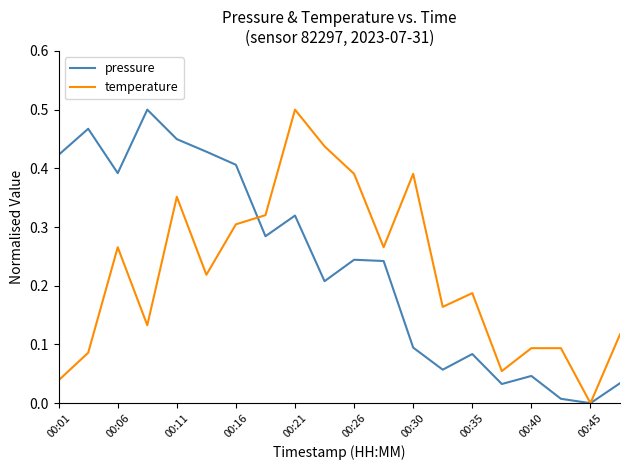

At which category does pressure reach its first local valley?

00:06